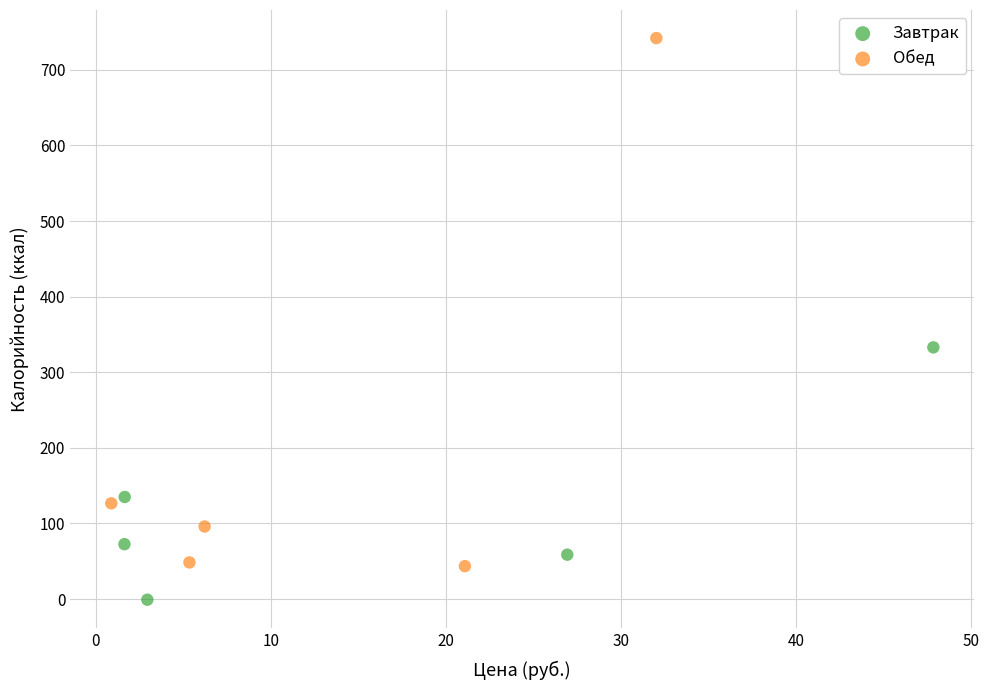

What are all the series names shown in the legend?

Завтрак, Обед